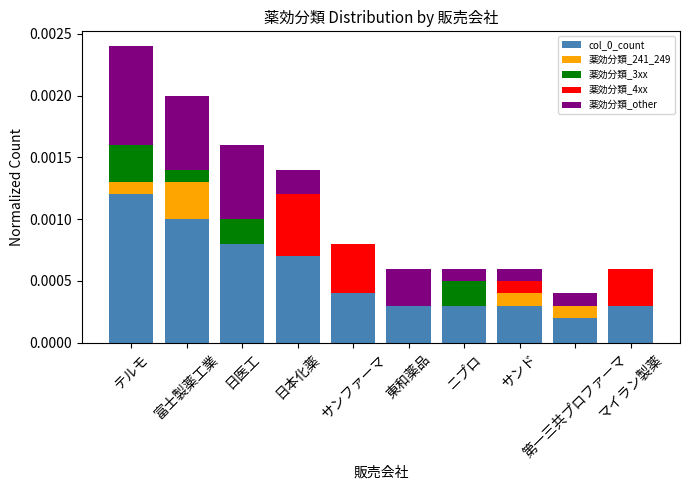

At which category is the sum across all series the highest?

テルモ